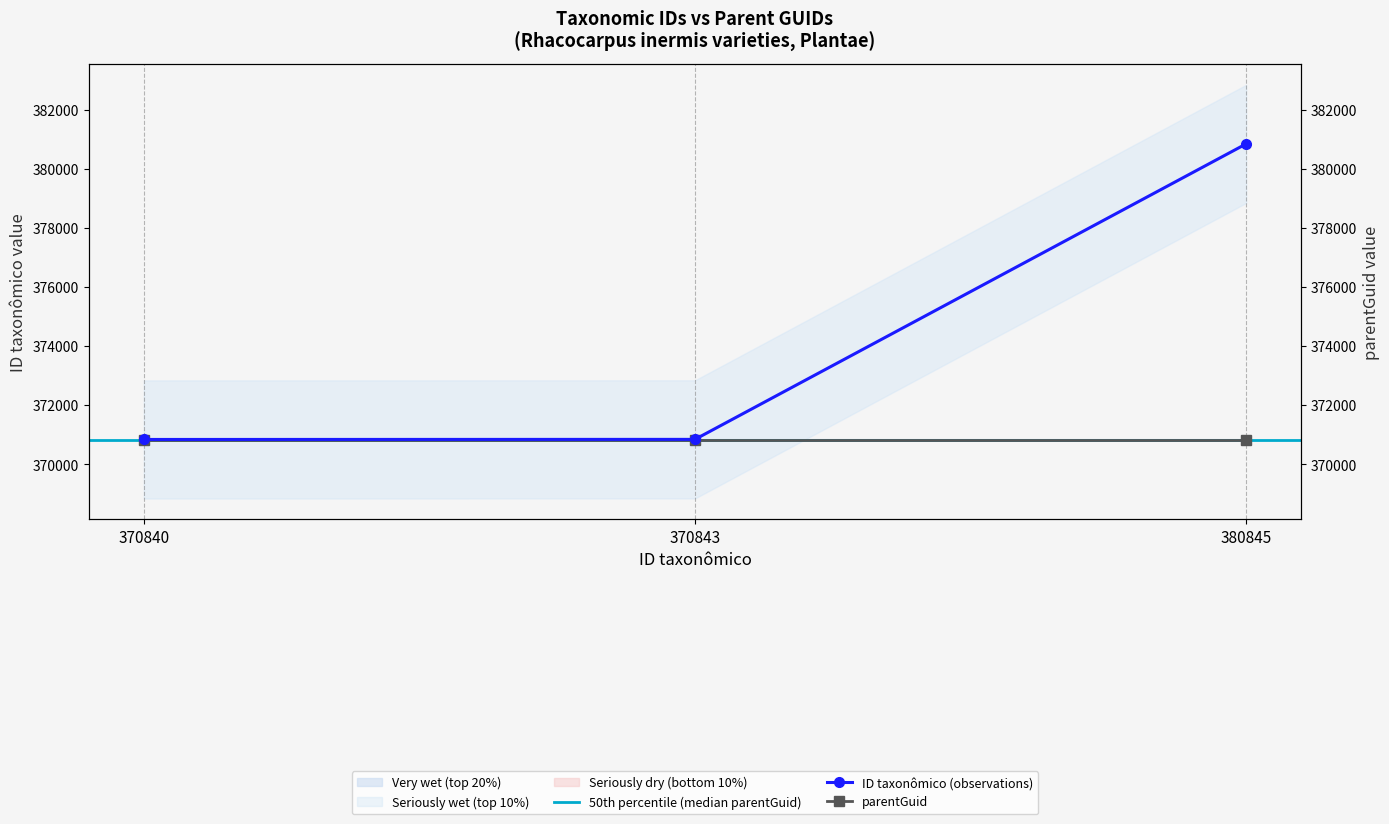

Reading left to right, transcribe all the data shown in this chart.

370840	370843	380845